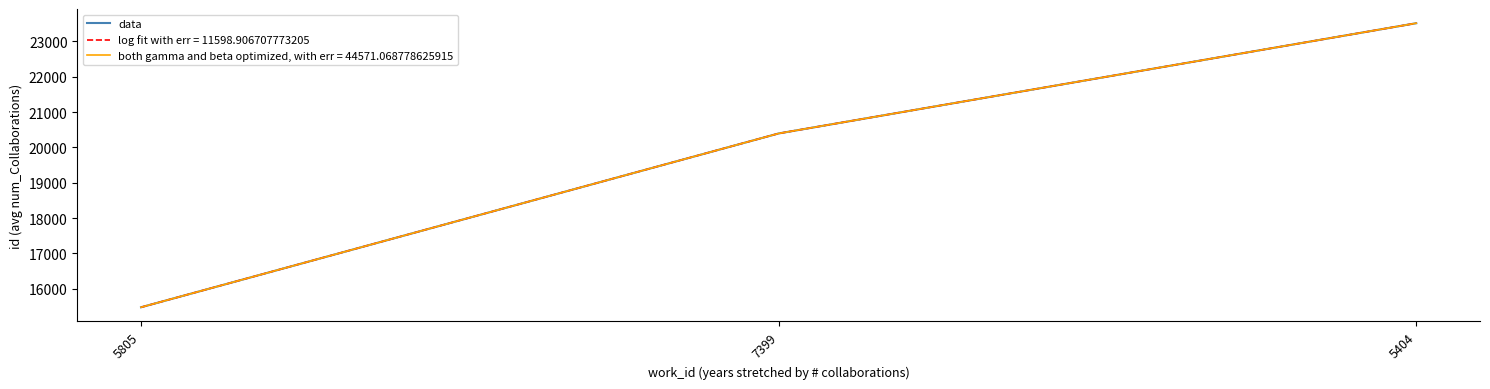

Is this an area chart (filled region under the line)?

No